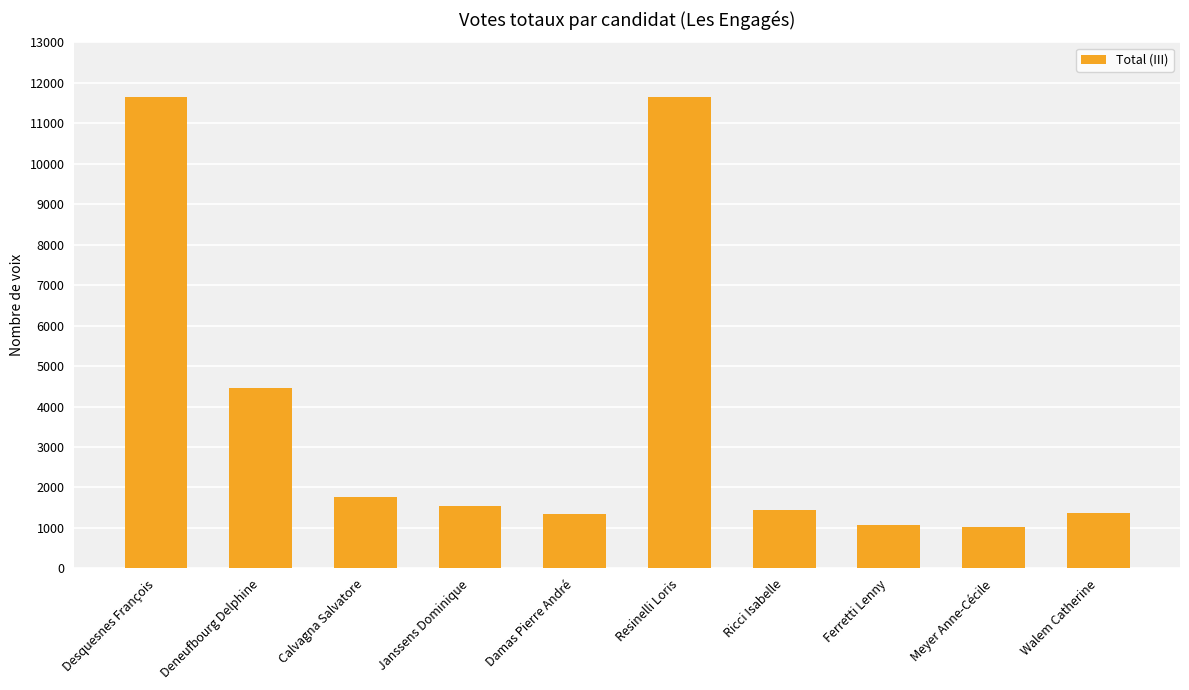

The value at Ricci Isabelle is 1962. True or false?

False